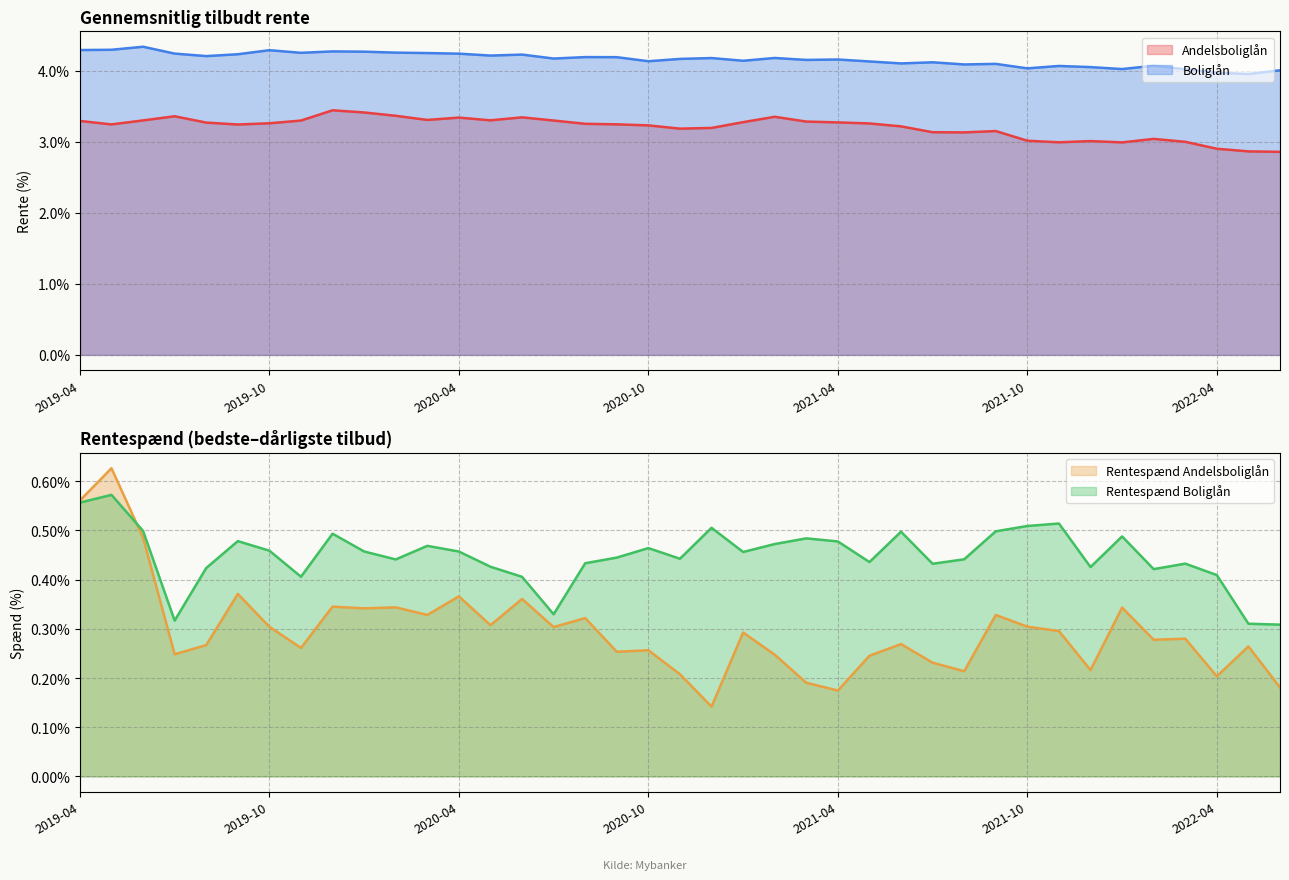

Reading right to left, extract all data points from this chart.

Andelsboliglån (rente): 2.9	2.9	2.9	3.0	3.0	3.0	3.0	3.0	3.0	3.2	3.1	3.1	3.2	3.3	3.3	3.3	3.4	3.3	3.2	3.2	3.2	3.2	3.3	3.3	3.3	3.3	3.3	3.3	3.4	3.4	3.4	3.3	3.3	3.2	3.3	3.4	3.3	3.2	3.3
Boliglån (rente): 4.0	4.0	4.0	4.0	4.1	4.0	4.1	4.1	4.0	4.1	4.1	4.1	4.1	4.1	4.2	4.2	4.2	4.1	4.2	4.2	4.1	4.2	4.2	4.2	4.2	4.2	4.2	4.2	4.3	4.3	4.3	4.3	4.3	4.2	4.2	4.2	4.3	4.3	4.3
Rentespænd Andelsboliglån: 0.2	0.3	0.2	0.3	0.3	0.3	0.2	0.3	0.3	0.3	0.2	0.2	0.3	0.2	0.2	0.2	0.2	0.3	0.1	0.2	0.3	0.3	0.3	0.3	0.4	0.3	0.4	0.3	0.3	0.3	0.3	0.3	0.3	0.4	0.3	0.2	0.5	0.6	0.6
Rentespænd Boliglån: 0.3	0.3	0.4	0.4	0.4	0.5	0.4	0.5	0.5	0.5	0.4	0.4	0.5	0.4	0.5	0.5	0.5	0.5	0.5	0.4	0.5	0.4	0.4	0.3	0.4	0.4	0.5	0.5	0.4	0.5	0.5	0.4	0.5	0.5	0.4	0.3	0.5	0.6	0.6